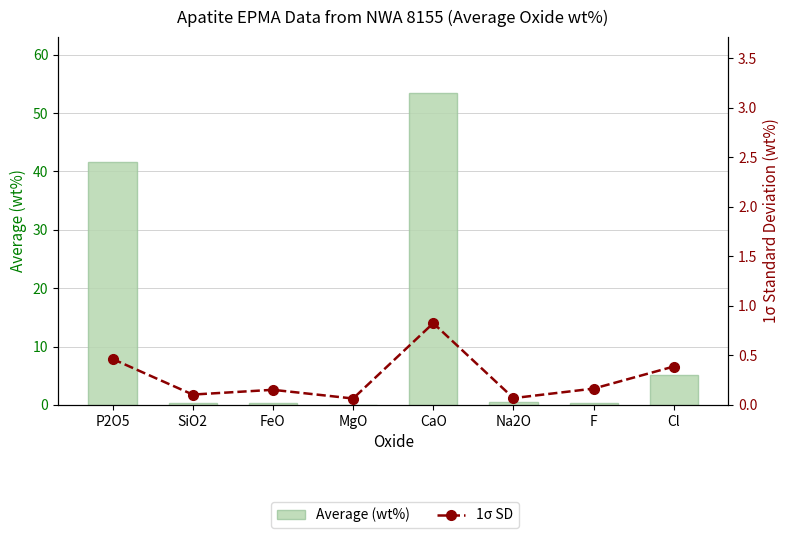

Which label corresponds to the largest value in the chart?

CaO